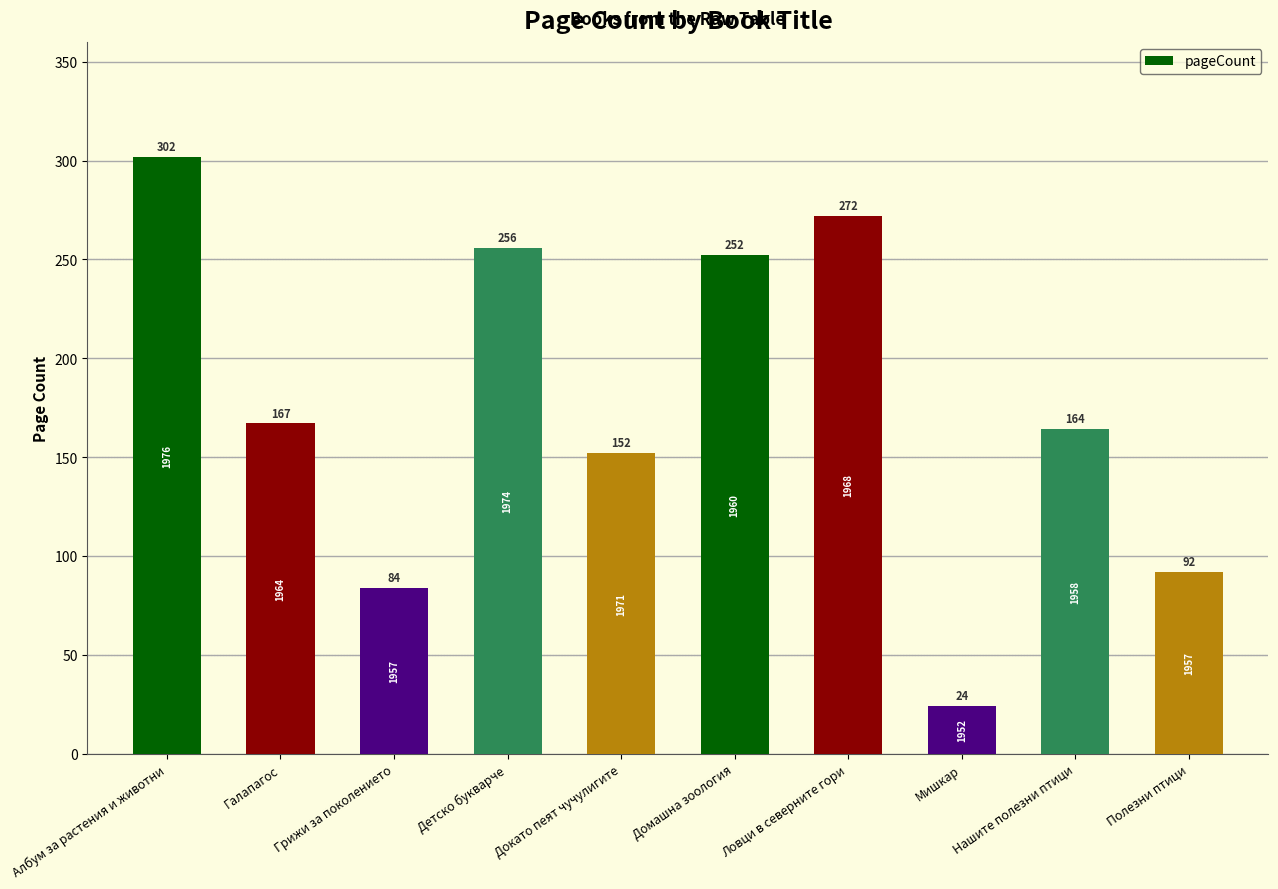

Which label corresponds to the smallest value in the chart?

Мишкар